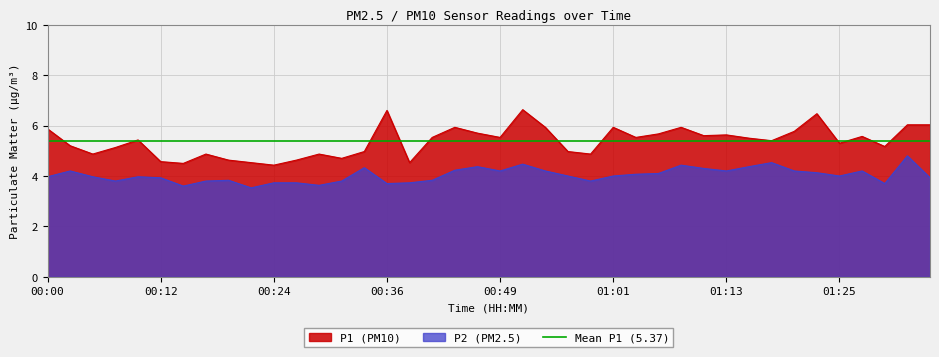

Which series has the widest spread of values?

P1